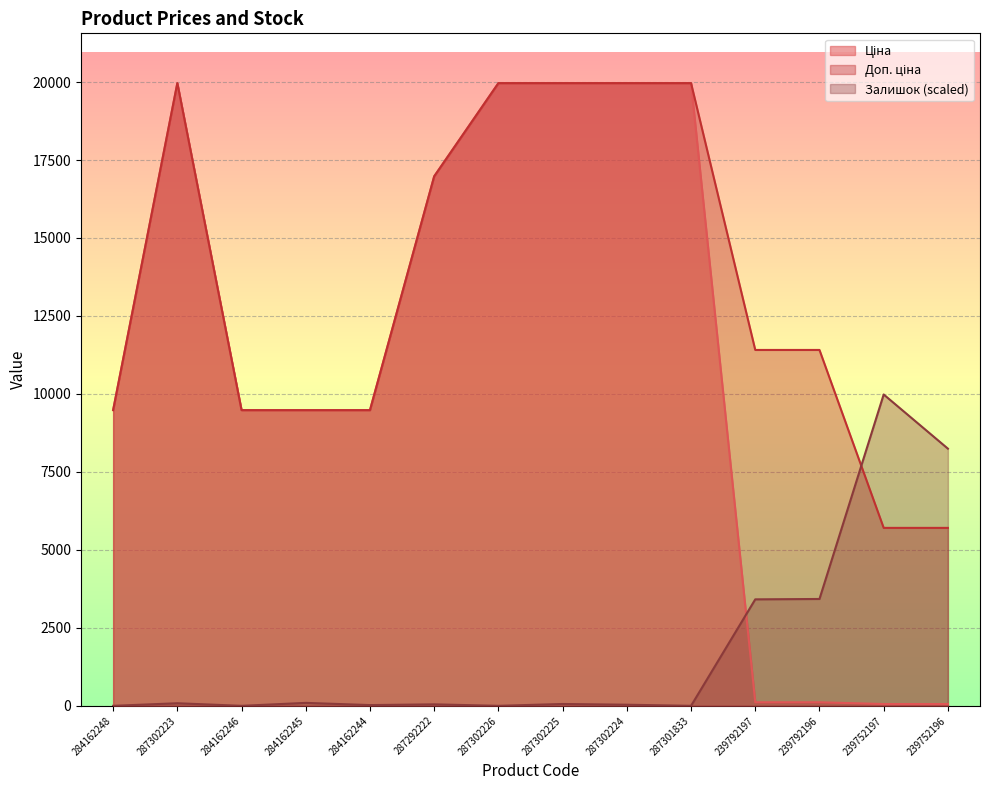

In Залишок, how many points are higher than both neighbors (excluding endpoints)?

5